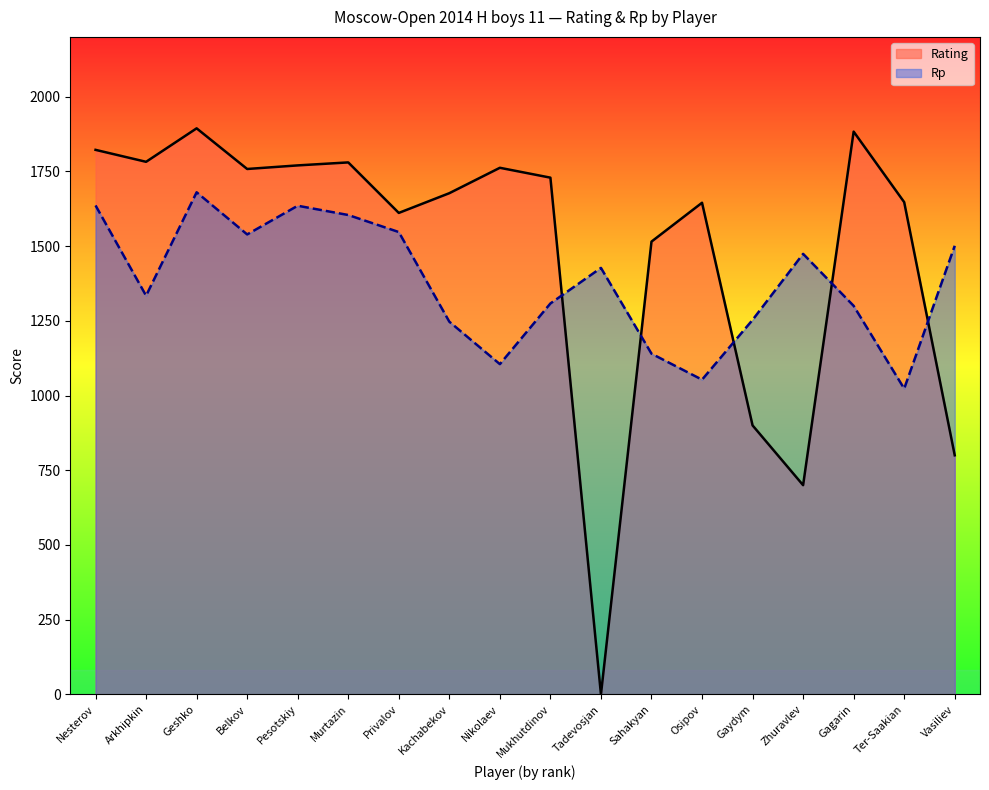

At which category does Rating reach its first local peak?

Geshko